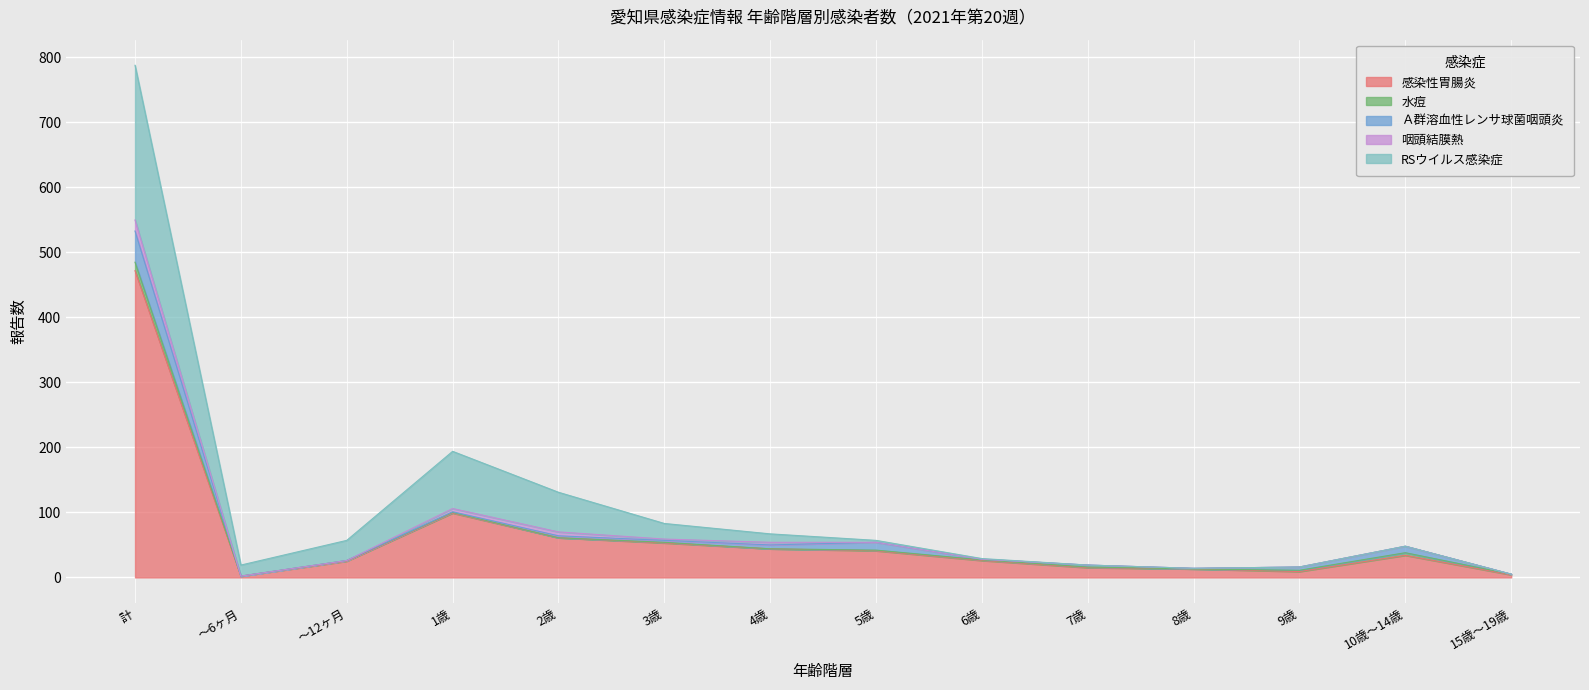

Reading right to left, transcribe all the data shown in this chart.

感染性胃腸炎: 4	34	9	13	15	26	41	44	53	61	99	25	2	472
水痘: 1	4	2	0	1	1	1	0	1	0	1	1	0	13
Ａ群溶血性レンサ球菌咽頭炎: 0	10	5	1	3	1	12	6	3	3	1	0	0	48
咽頭結膜熱: 0	0	0	0	0	0	0	4	2	6	5	0	0	17
RSウイルス感染症: 0	0	0	0	0	1	3	13	24	61	88	31	17	238